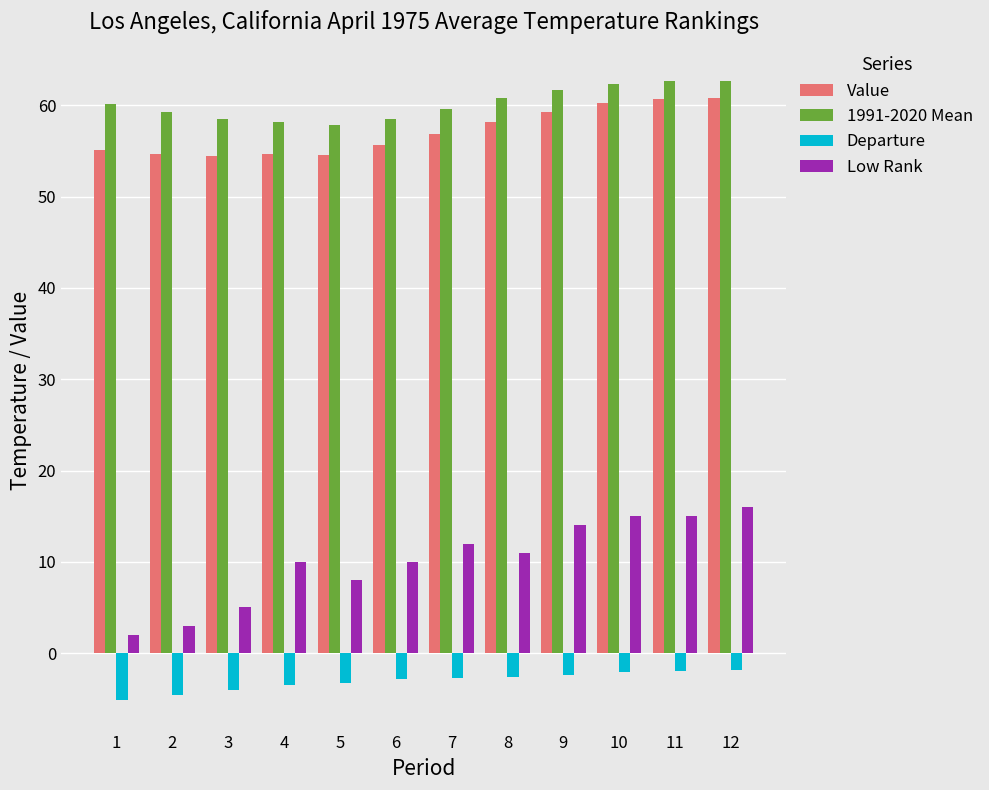

What is the maximum value for 1991-2020 Mean?

62.7